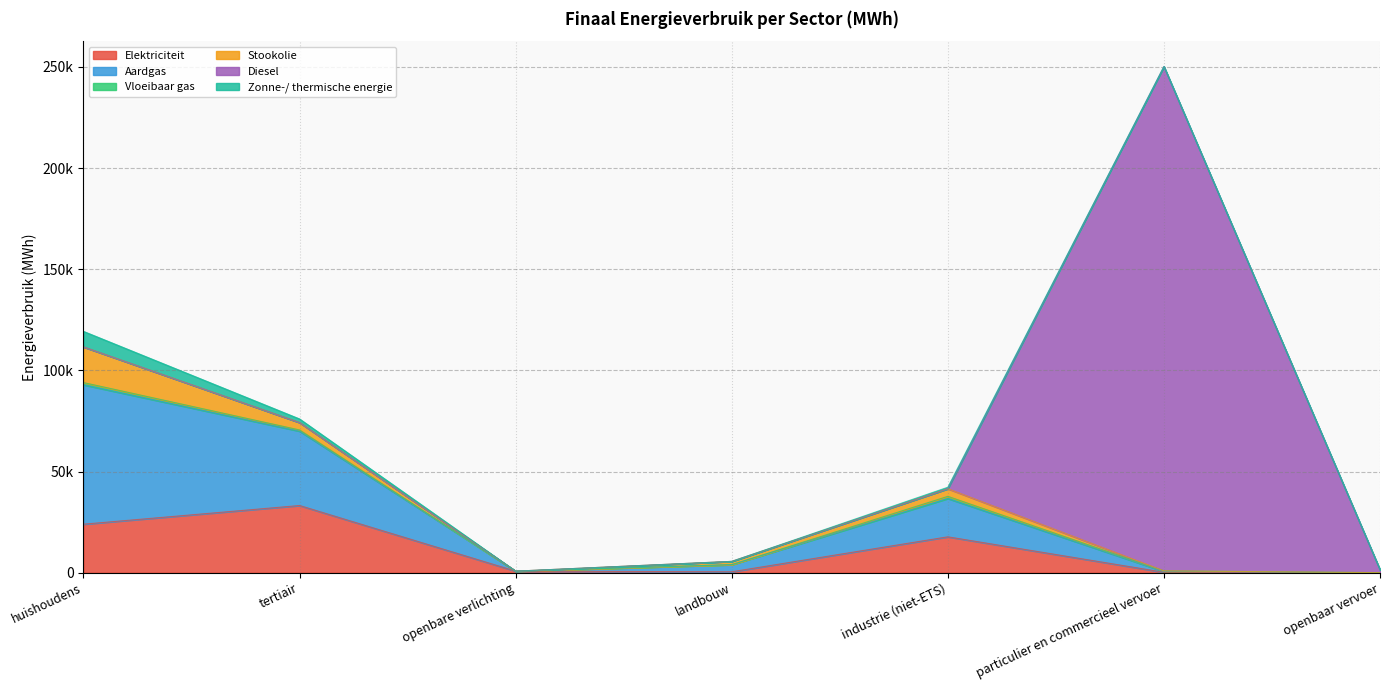

Count the number of data series in this chart.

6